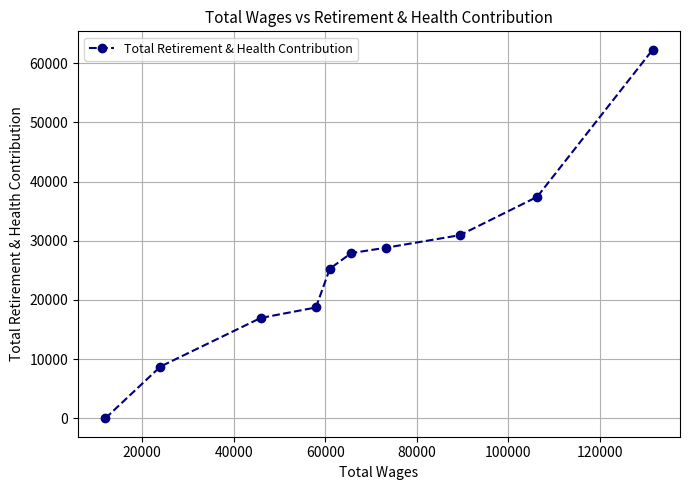

Is this an area chart (filled region under the line)?

No